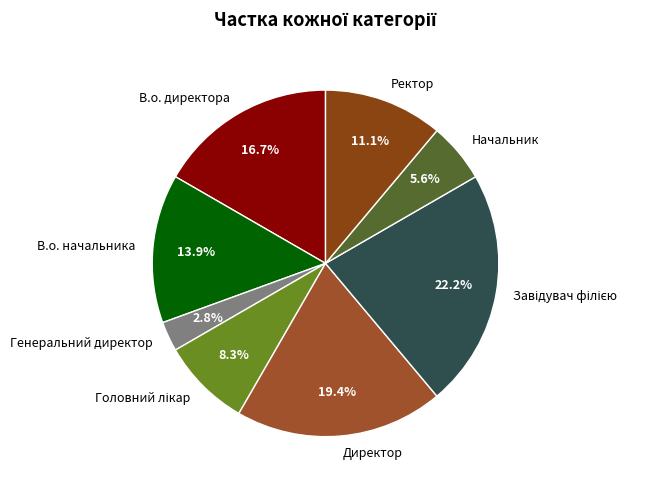

Is the sum of Ректор and В.о. директора greater than half?

No